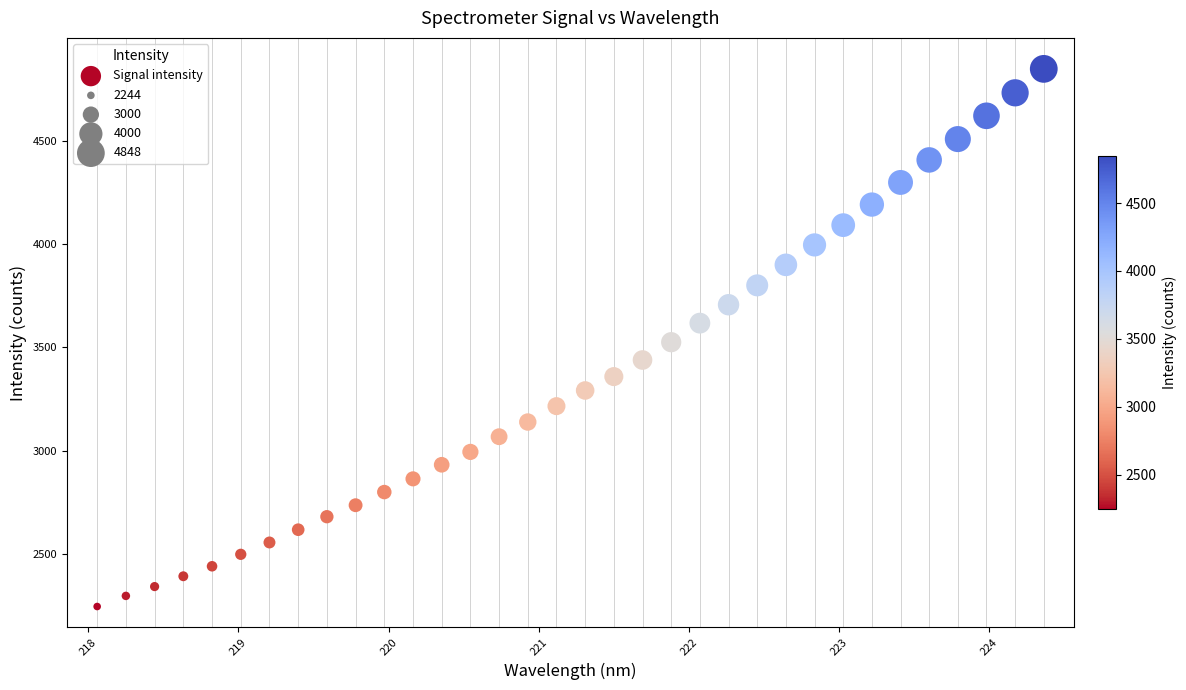

What is the range of X values (max minus min)?

6.3